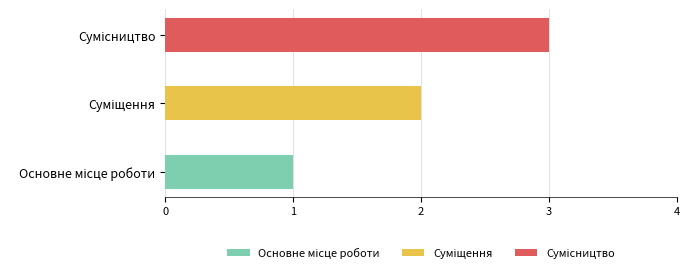

Reading right to left, extract all data points from this chart.

Сумісництво=3	Суміщення=2	Основне місце роботи=1